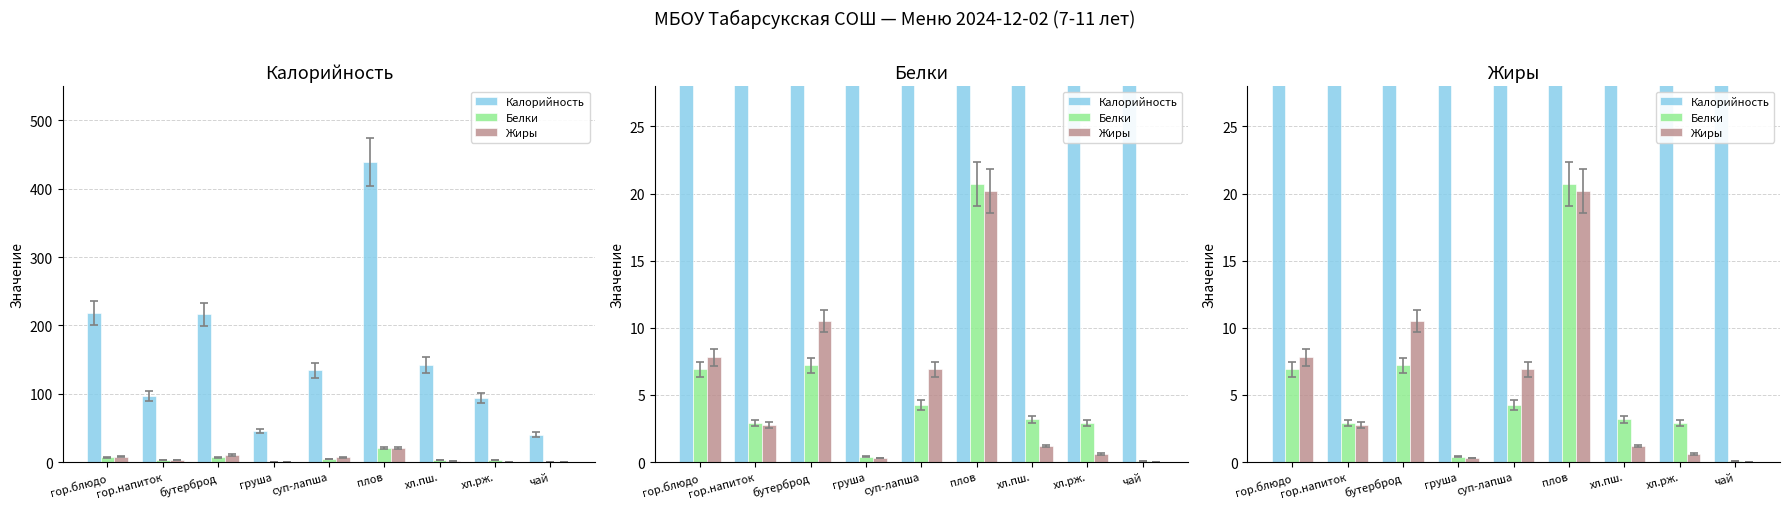

Rank the series by their maximum value, from lowest to highest.

Жиры, Белки, Калорийность